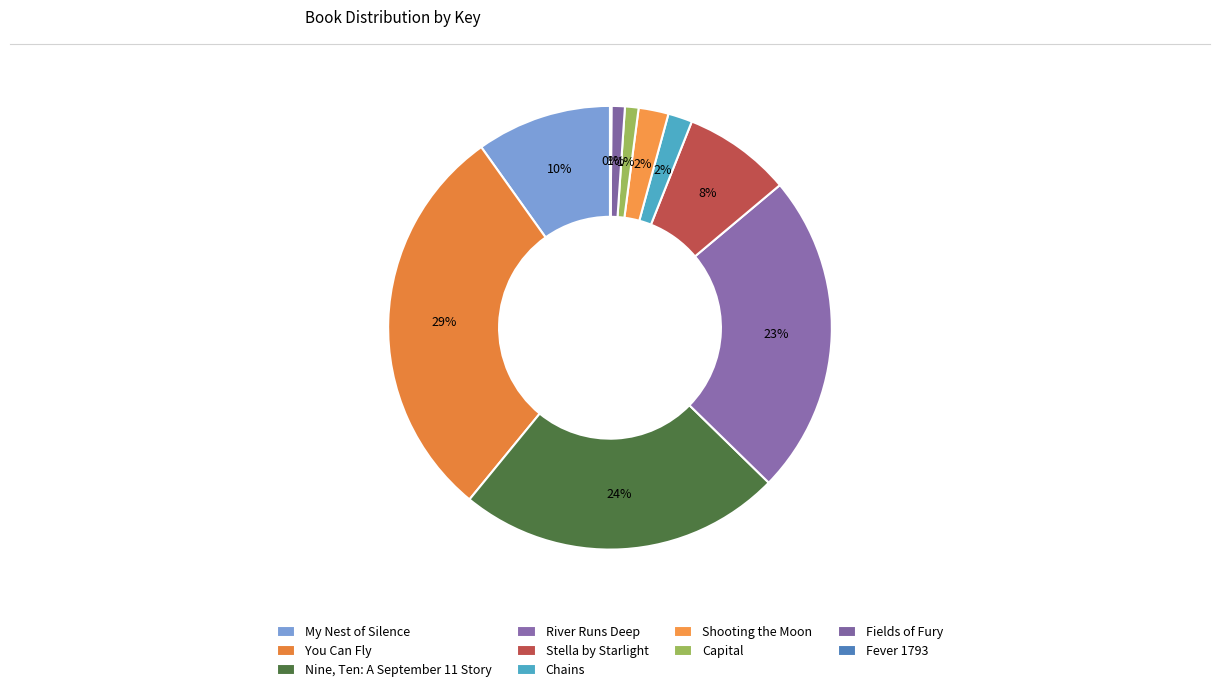

How many segments does this pie chart have?

10